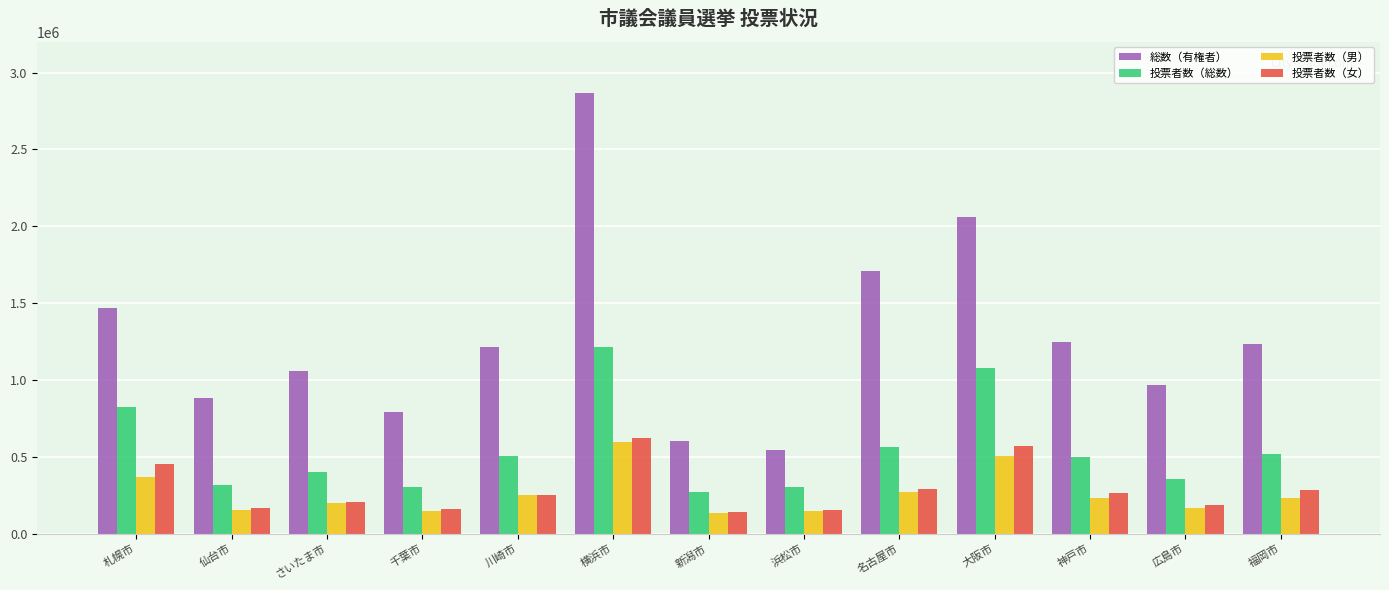

What is the label of the 7th bar from the right?

新潟市